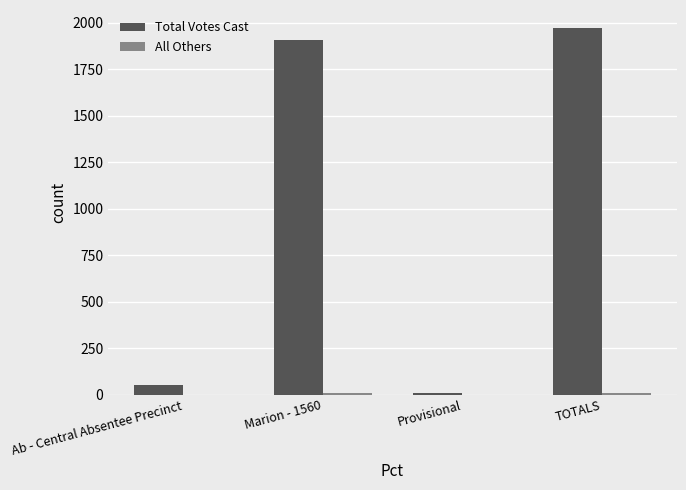

What is the maximum value for Total Votes Cast?

1970